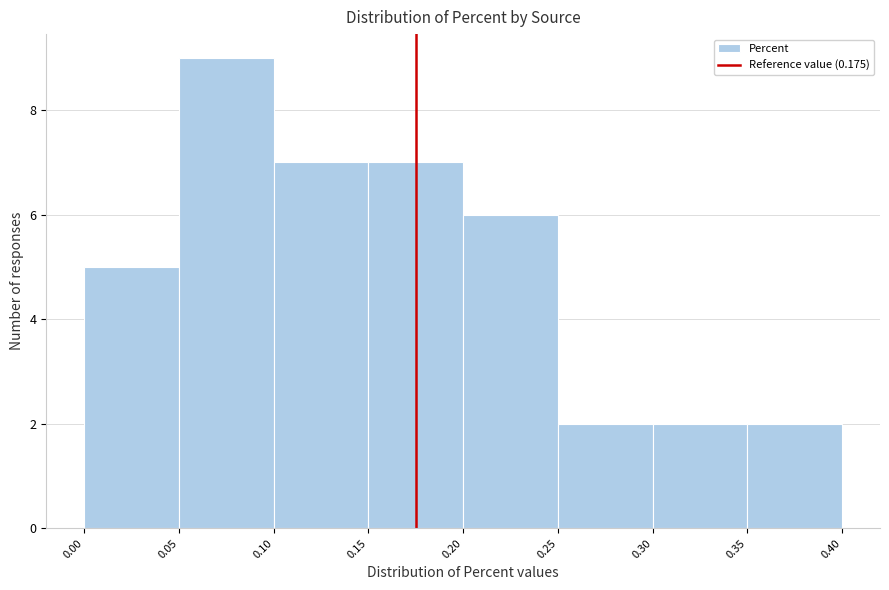

Reading left to right, list every bar in this chart as the range it spans on the x-axis followed by its height. The values are not printed on the chart, so give them approximately, as read against the axis.

0.00 to 0.05: 5
0.05 to 0.10: 9
0.10 to 0.15: 7
0.15 to 0.20: 7
0.20 to 0.25: 6
0.25 to 0.30: 2
0.30 to 0.35: 2
0.35 to 0.40: 2